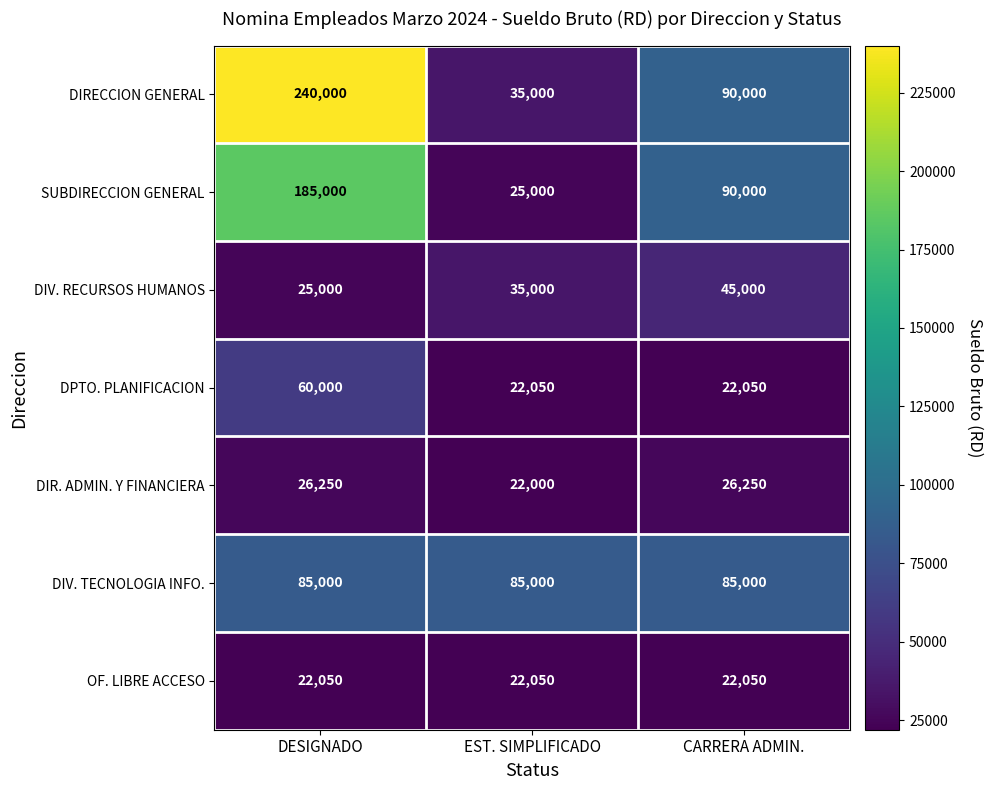

Reading right to left, what are all the values shown in this chart?

DIRECCION GENERAL: 90000	35000	240000
SUBDIRECCION GENERAL: 90000	25000	185000
DIV. RECURSOS HUMANOS: 45000	35000	25000
DPTO. PLANIFICACION: 22050	22050	60000
DIR. ADMIN. Y FINANCIERA: 26250	22000	26250
DIV. TECNOLOGIA INFO.: 85000	85000	85000
OF. LIBRE ACCESO: 22050	22050	22050